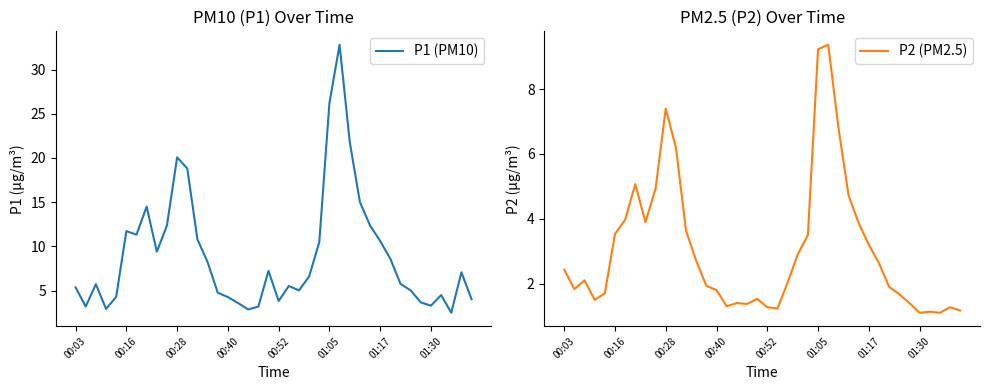

Which series changed the most between 12 and 15?

P1 (PM10)